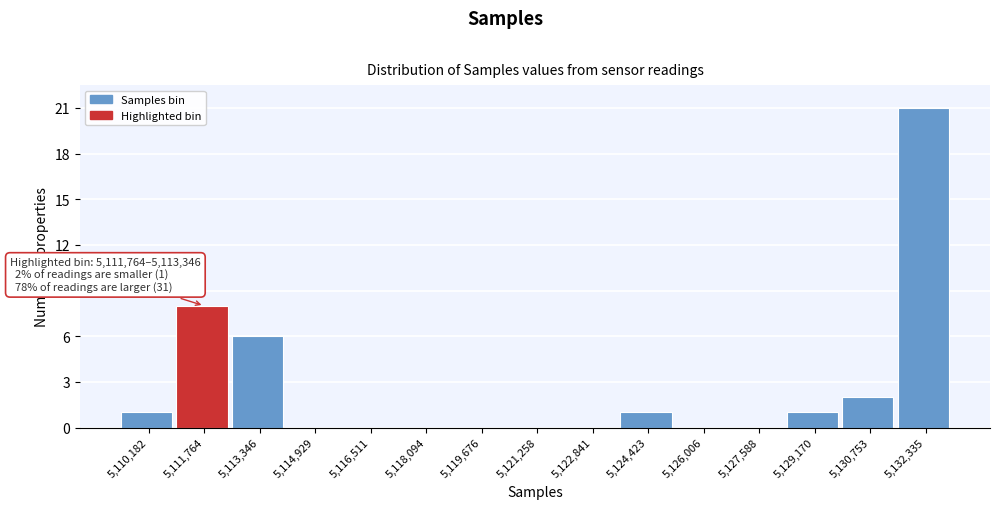

Reading left to right, transcribe all the data shown in this chart.

5,110,182=1	5,111,764=8	5,113,346=6	5,114,929=0	5,116,511=0	5,118,094=0	5,119,676=0	5,121,258=0	5,122,841=0	5,124,423=1	5,126,006=0	5,127,588=0	5,129,170=1	5,130,753=2	5,132,335=21